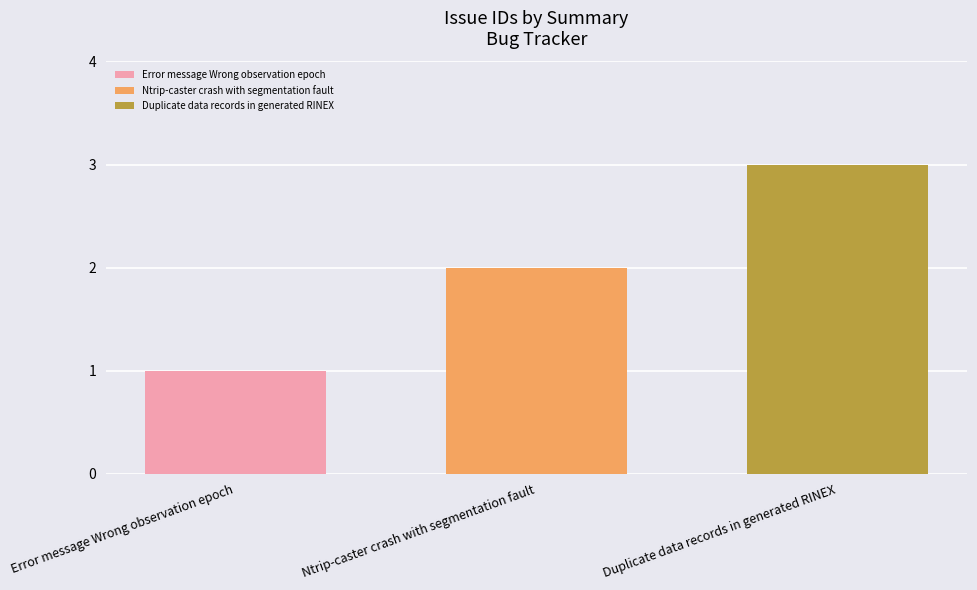

List the series in order of their peak value, highest first.

Duplicate data records in generated RINEX, Ntrip-caster crash with segmentation fault, Error message Wrong observation epoch